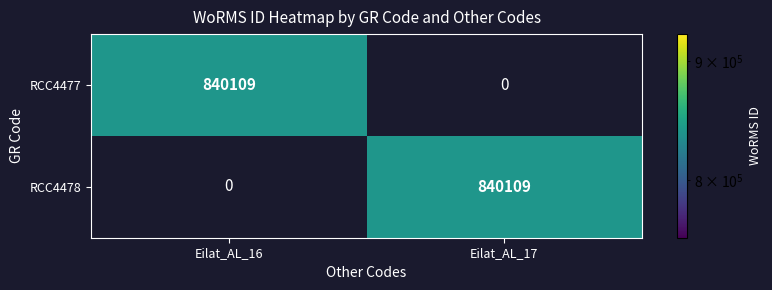

What is the total value across all series at Eilat_AL_17?

840109